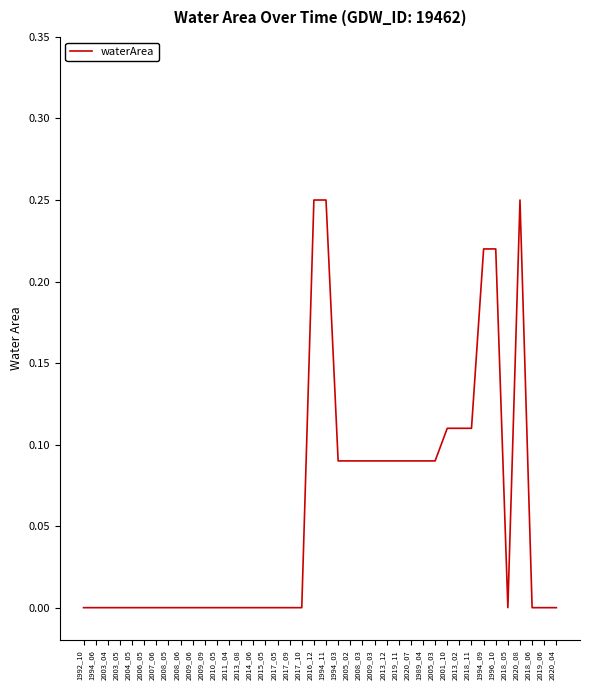

The chart shows a value of 0.1 at 2008_06. True or false?

False